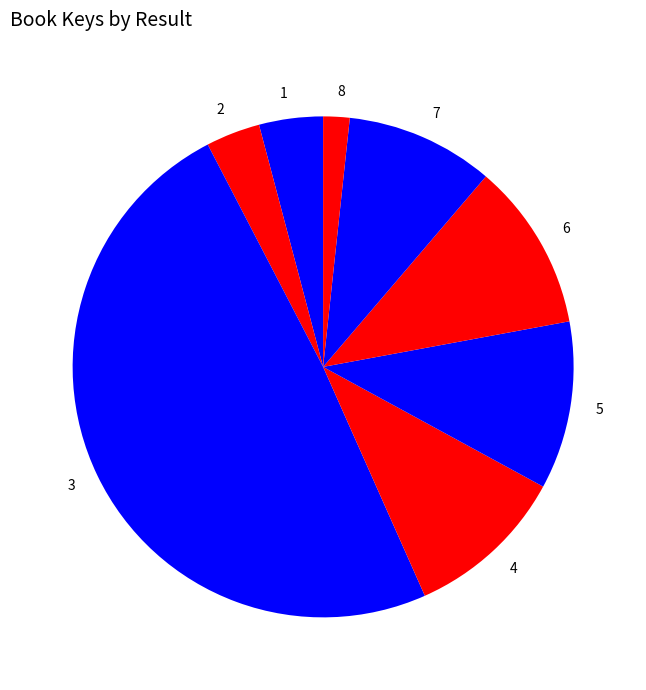

Which category has the smallest portion of the pie?

8